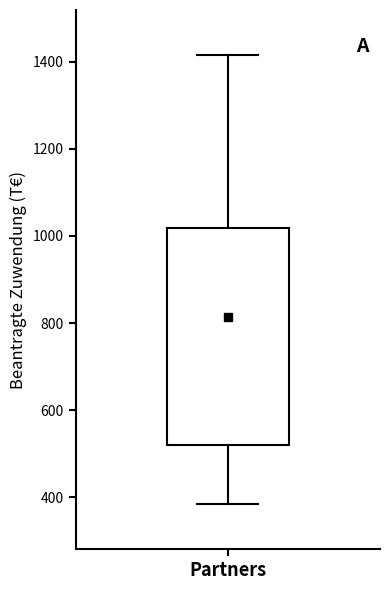

Read this box plot against the y-axis: the position of the median line, the range covered by the box, and the ends of both whiskers. The values are not printed on the chart, so give them approximately, as read against the axis.

median 720, box 520 to 1020, whiskers 380 to 1420